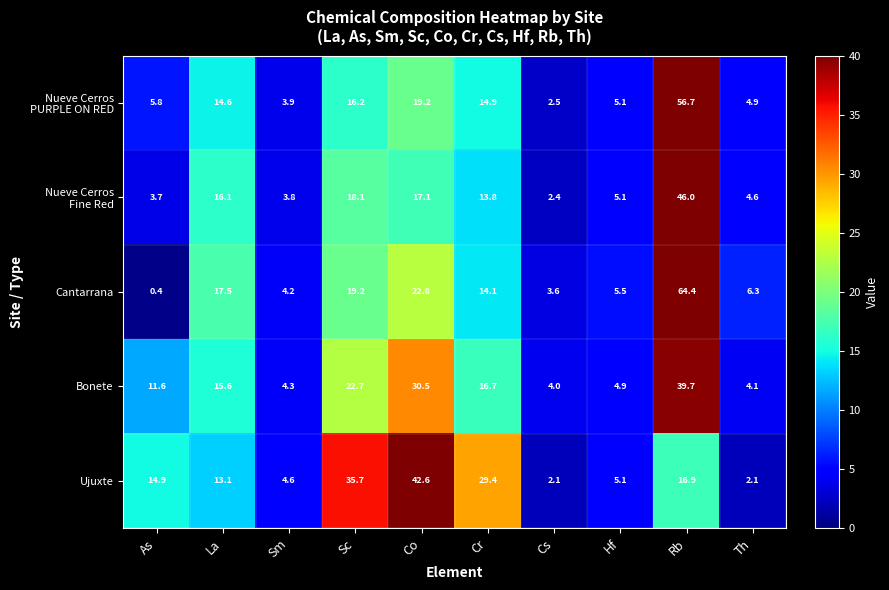

Where is Ujuxte nearest to the value 22?

Rb